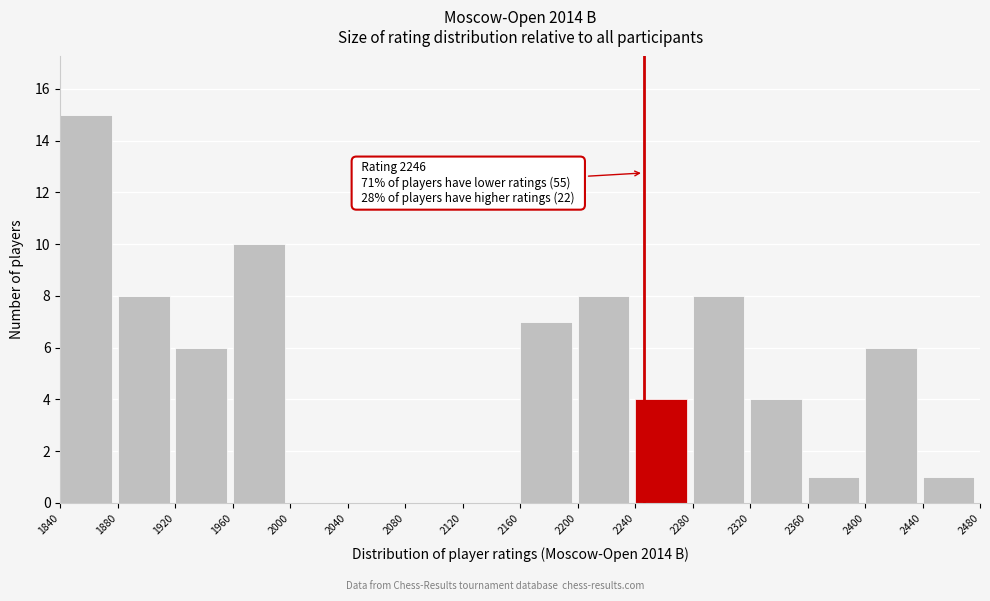

Over which range of the x-axis is the bar tallest?

1840 to 1880